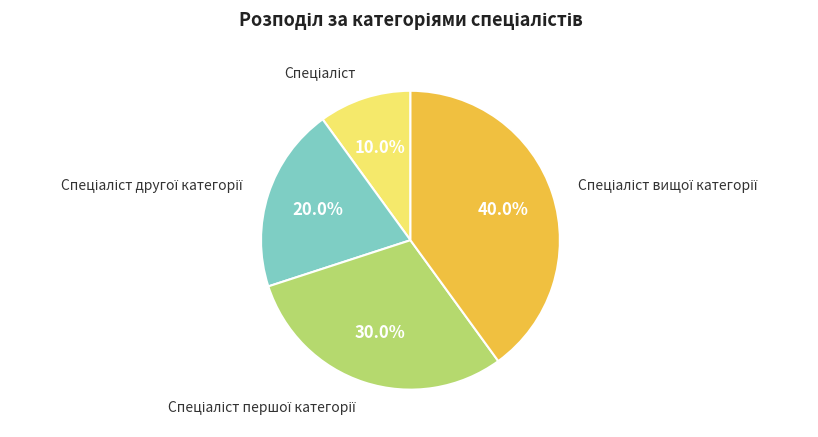

Is there any slice that represents more than half of the pie?

No